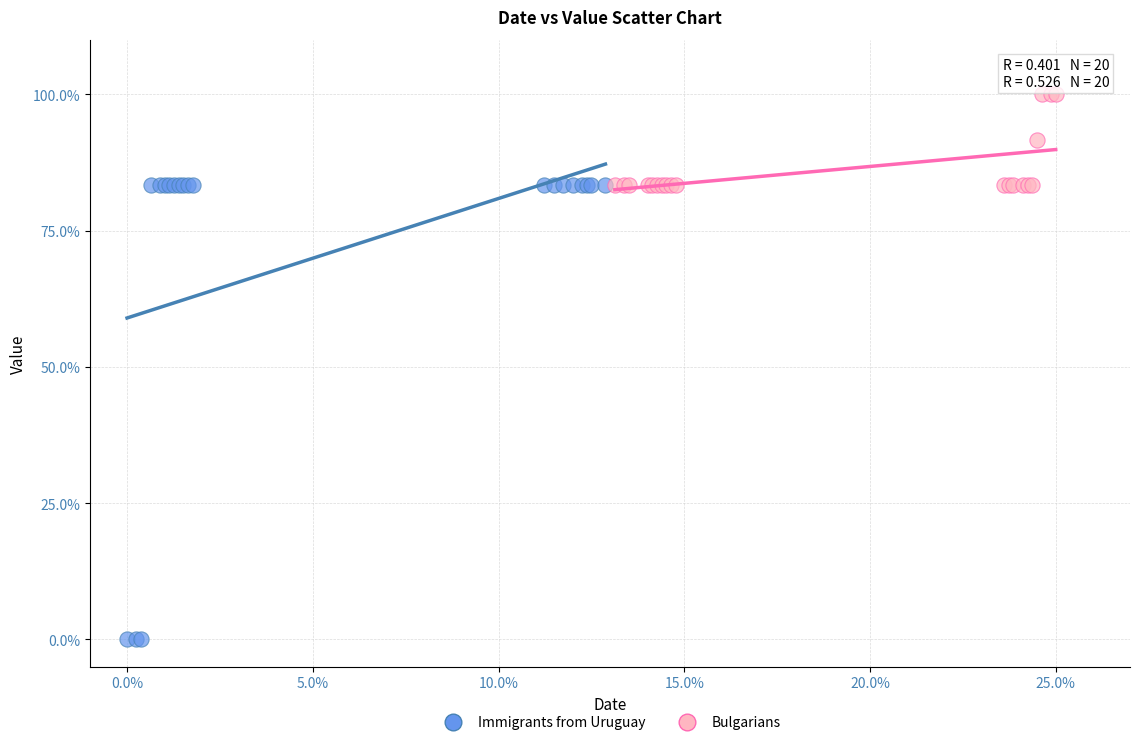

Which series contains the highest Y value?

Bulgarians